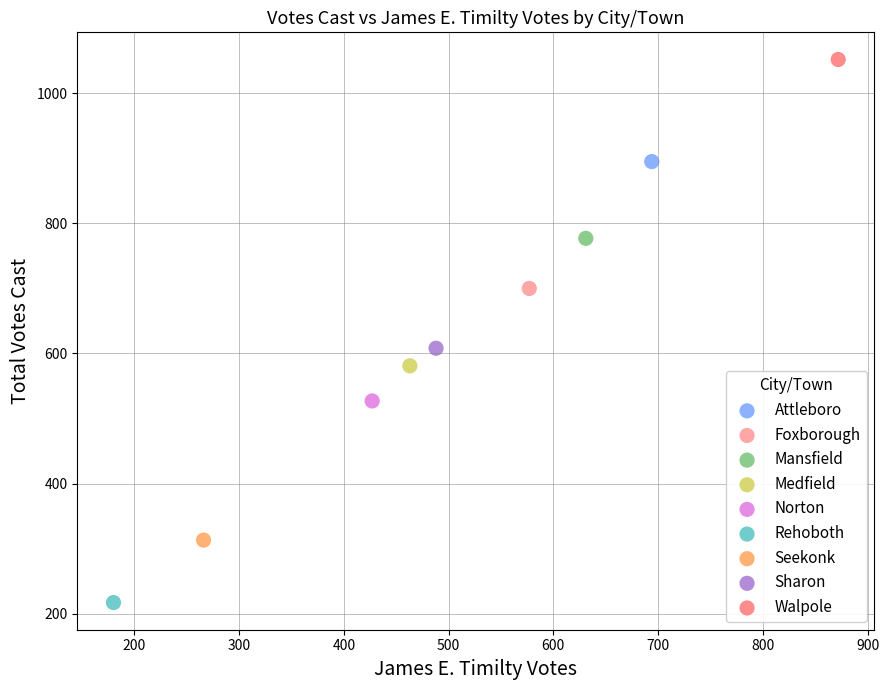

Which series reaches the minimum Y coordinate?

Rehoboth